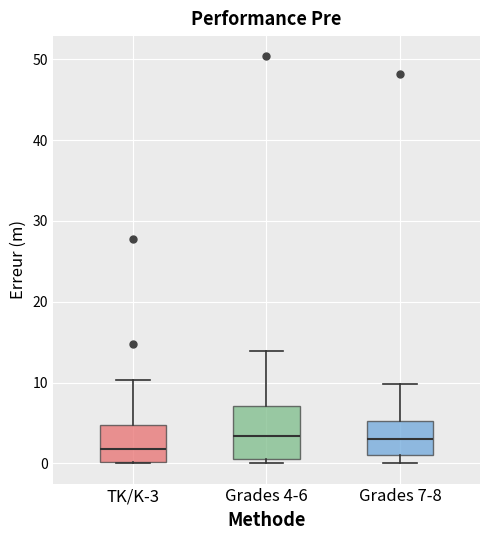

Which box is the tallest, from its lower edge to its upper edge?

Grades 4-6